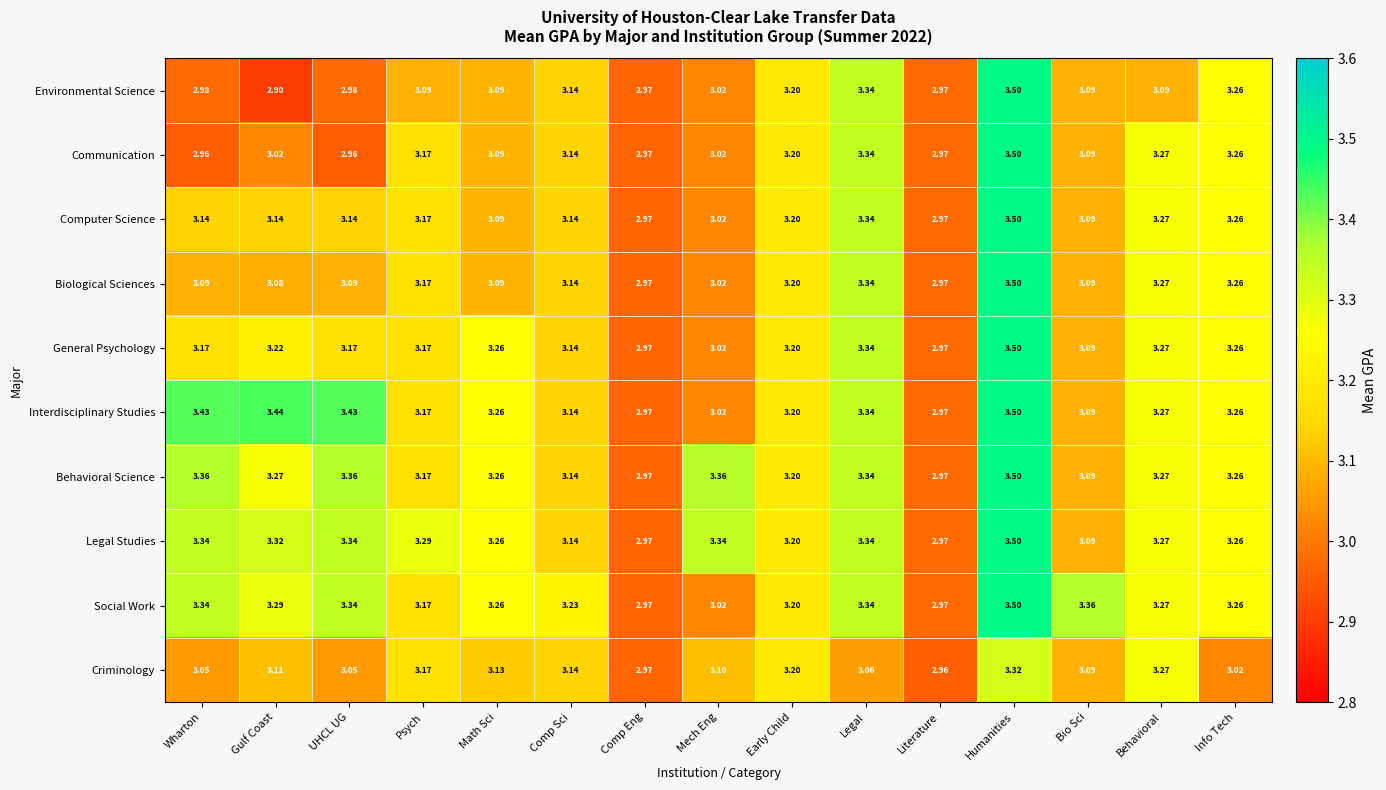

Between UHCL UG and Info Tech, which series saw the biggest shift?

Communication